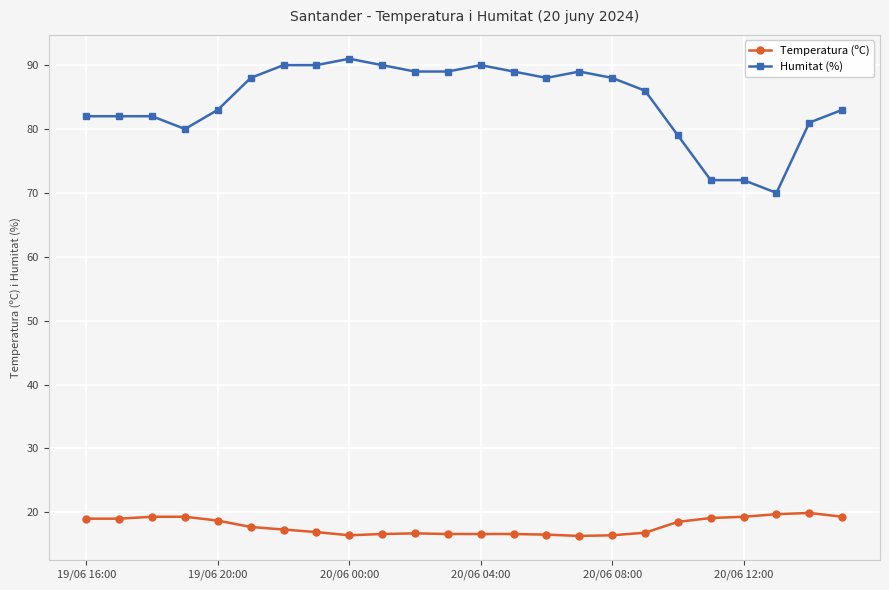

What is the difference between the maximum and second lowest values in the Temperatura (ºC) series?

3.5